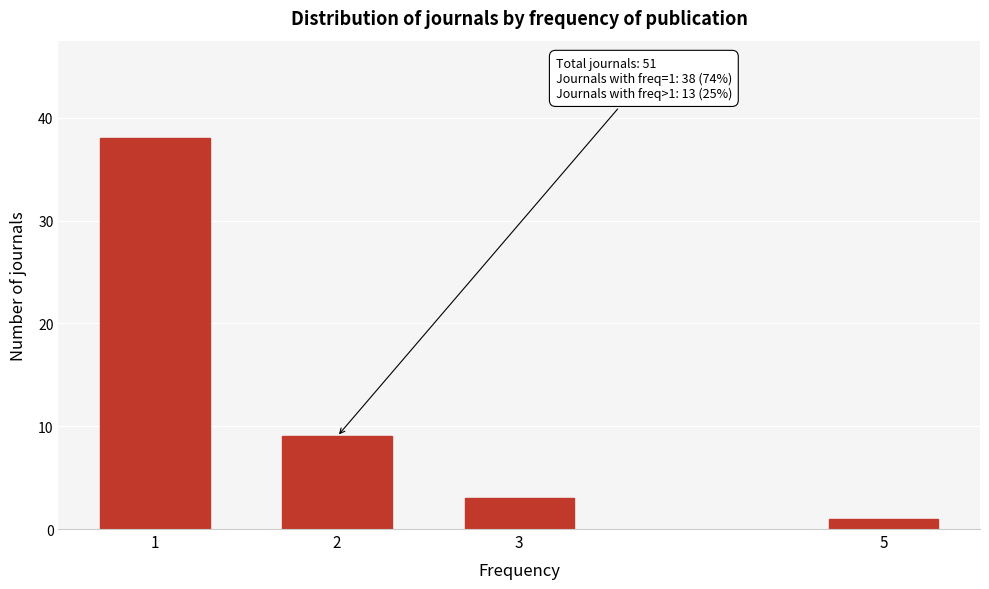

Reading left to right, extract all data points from this chart.

38	9	3	1